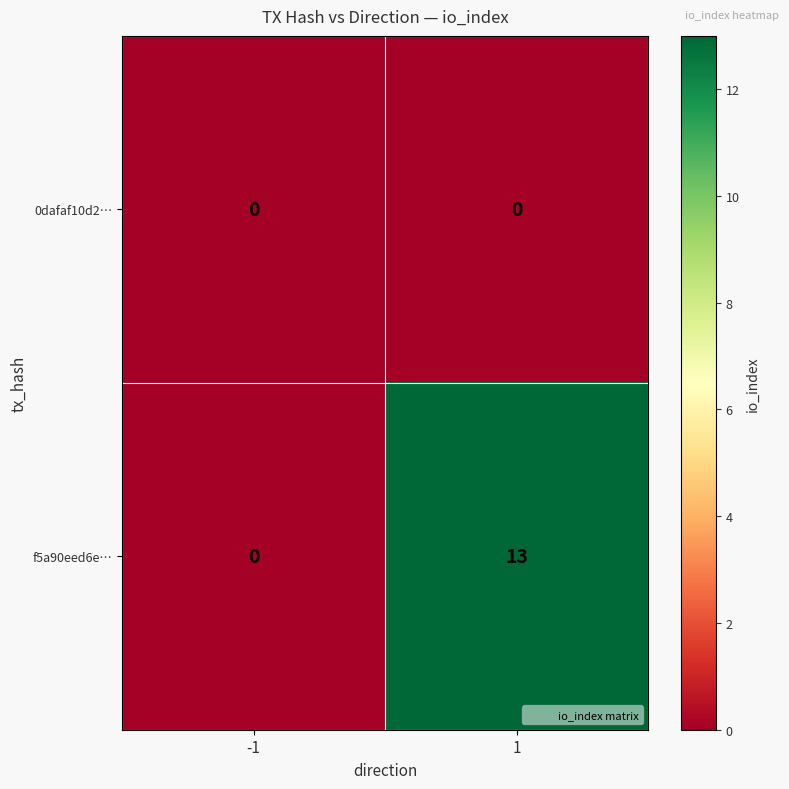

Which series has the largest total across all categories?

f5a90eed6e…